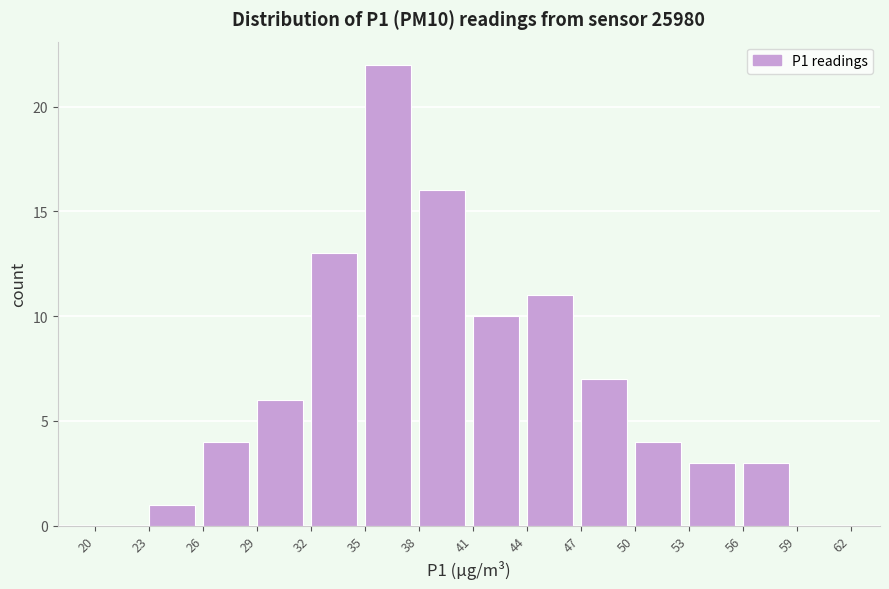

How tall is the bar that spans 44 to 47 on the x-axis? The values are not printed on the chart, so give them approximately, as read against the axis.

11